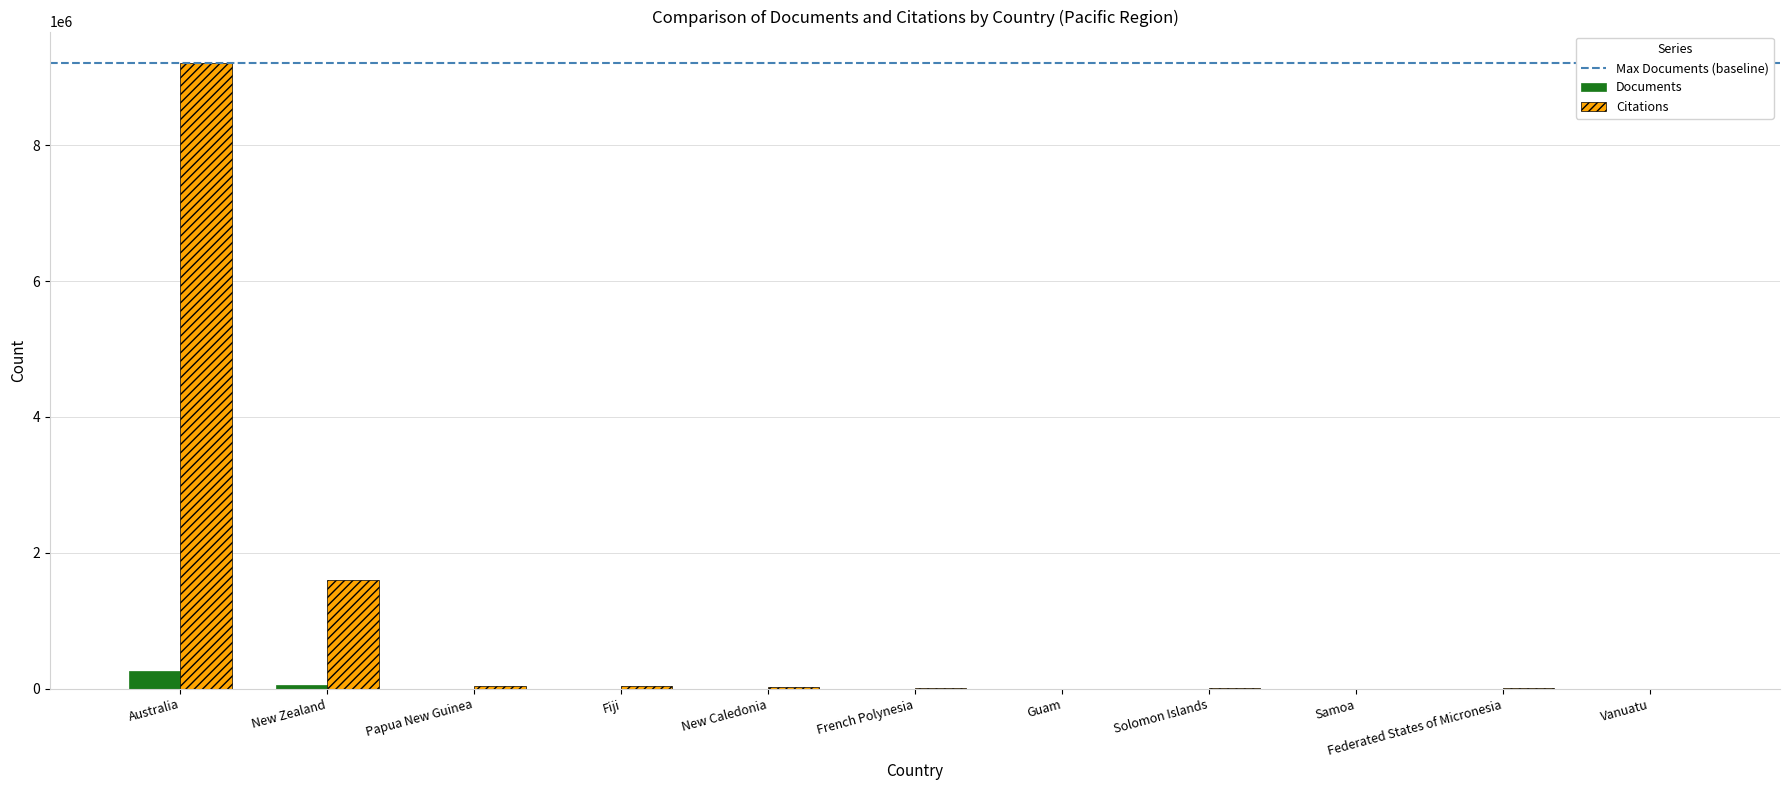

True or false: Documents has a value of 257108 at Australia.

True